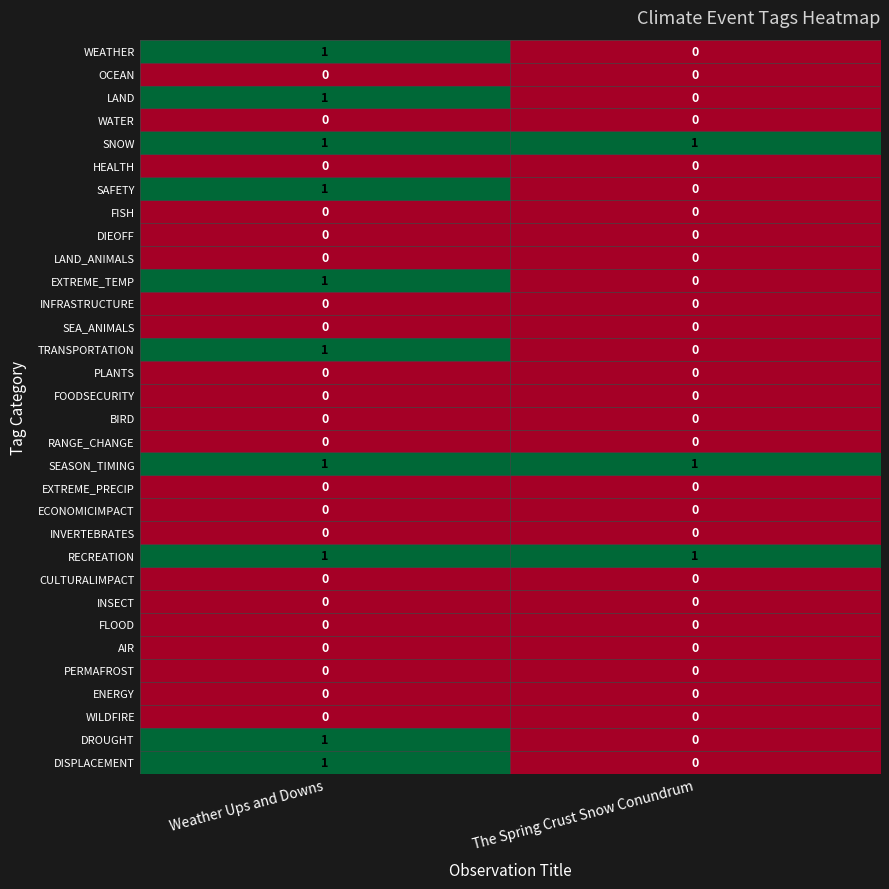

At which label does SAFETY reach its peak?

Weather Ups and Downs